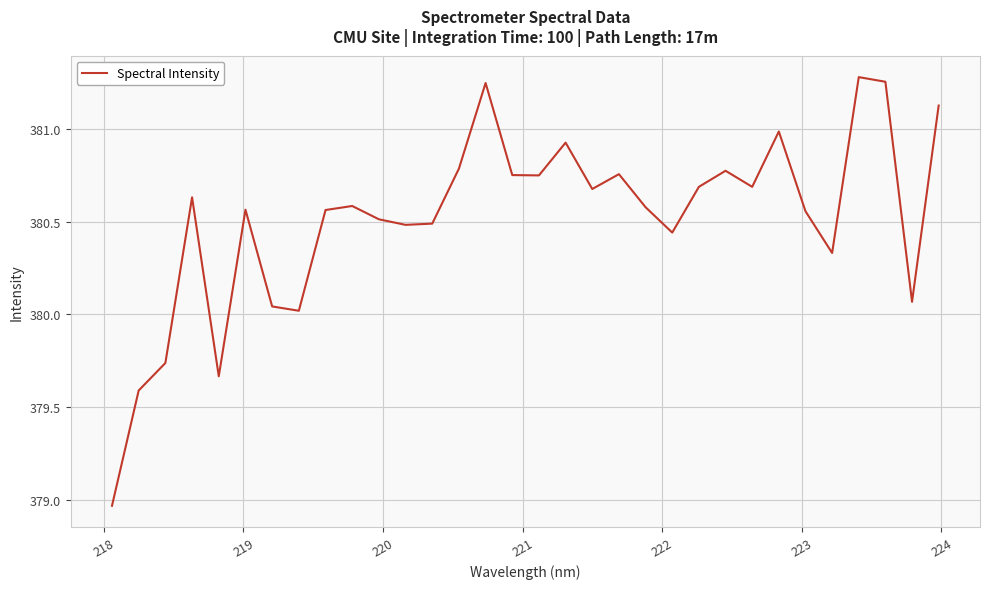

What is the difference between the maximum and minimum values?

2.3